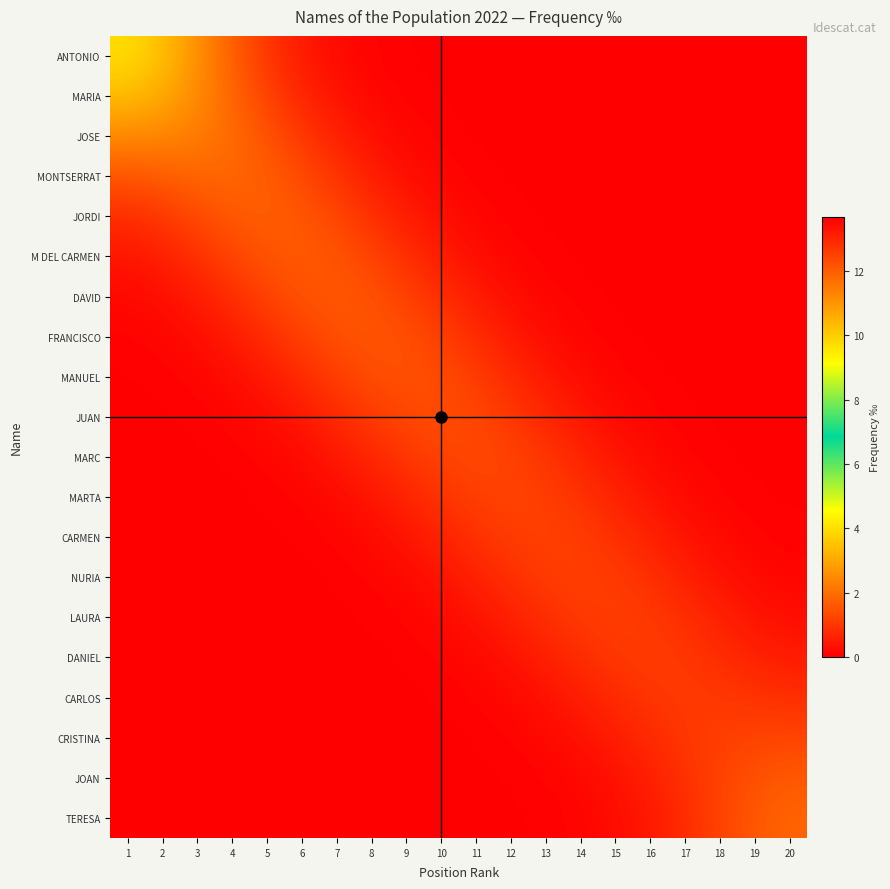

List the series in order of their peak value, highest first.

ANTONIO, MARIA, JOSE, MONTSERRAT, TERESA, JORDI, M DEL CARMEN, JOAN, DAVID, FRANCISCO, MANUEL, JUAN, MARC, CRISTINA, MARTA, CARMEN, NURIA, LAURA, DANIEL, CARLOS